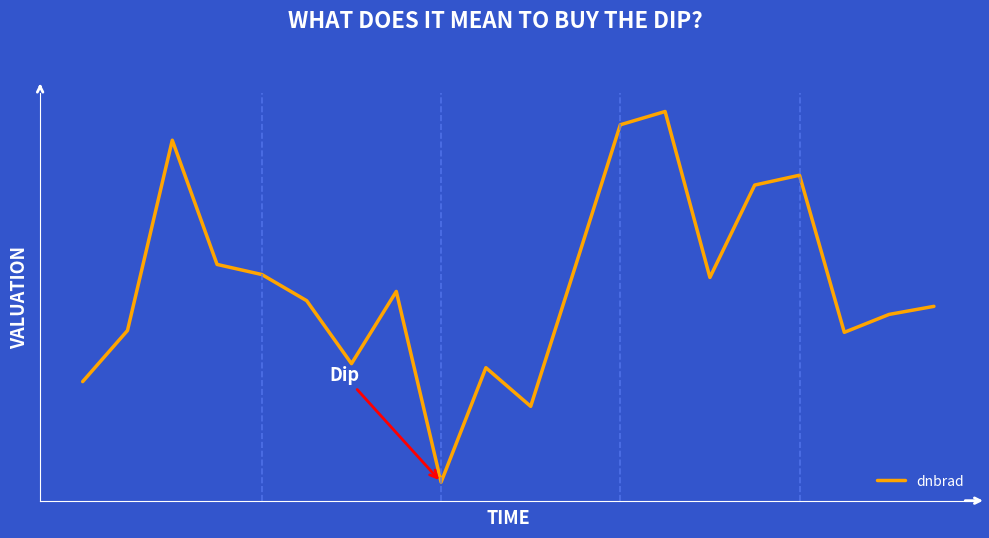

Is this an area chart (filled region under the line)?

No